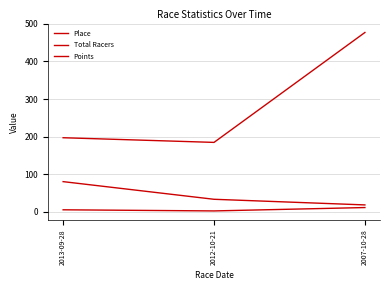

Does the chart display data point markers on the line(s)?

No